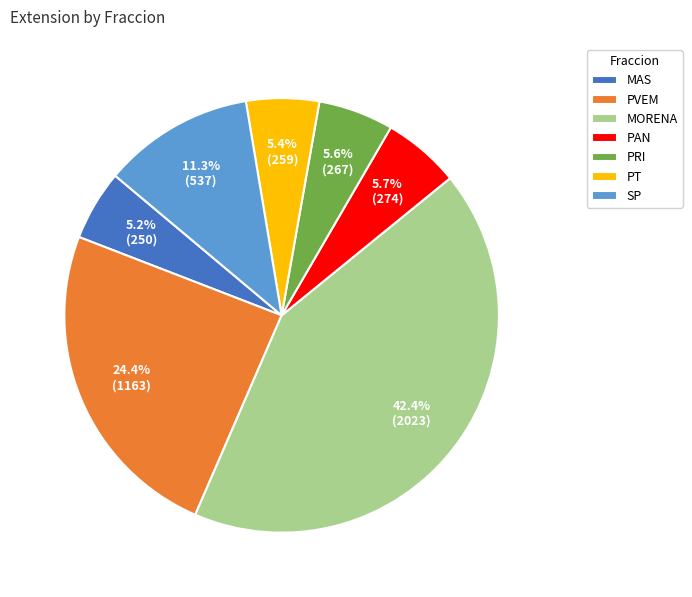

To the nearest percent, what portion does MAS represent?

5%